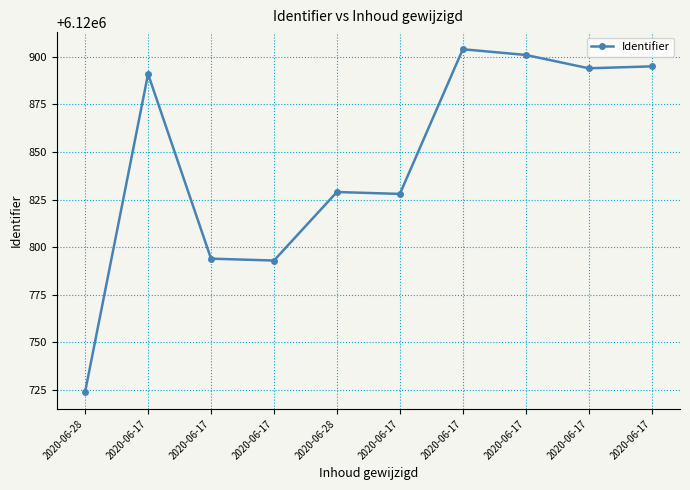

What is the difference between the values at 2020-06-17 and 2020-06-17?

1